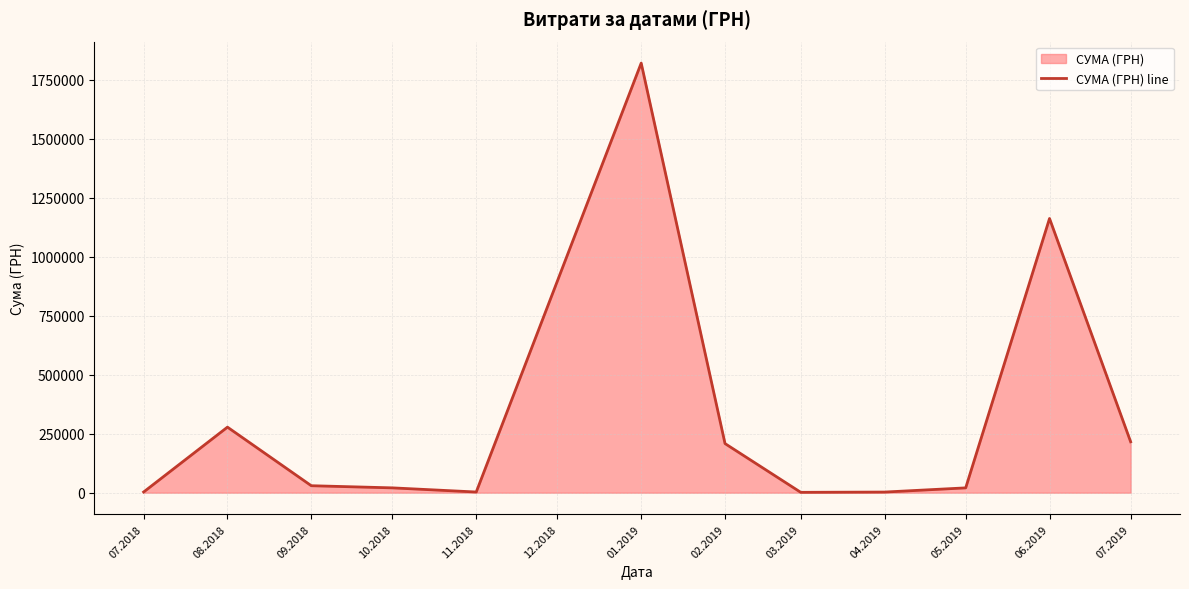

Reading left to right, what are all the values shown in this chart?

3049.4	277768.1	29623.7	20530.8	2961.5	1819837.5	208111.0	1616.8	2730.0	20503.2	1161607.0	215671.1